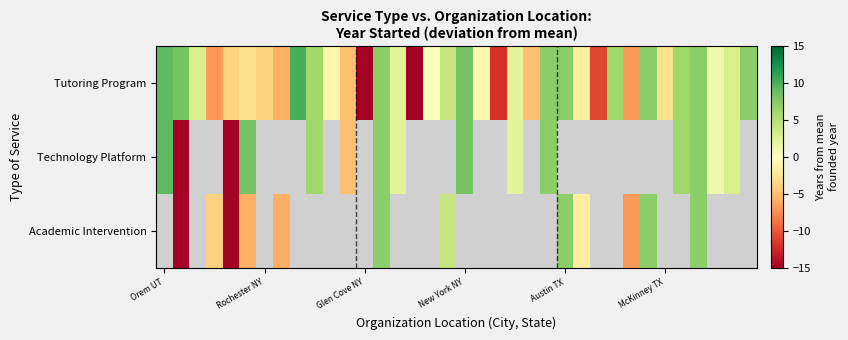

At which category does the chart reach its peak across all series?

8